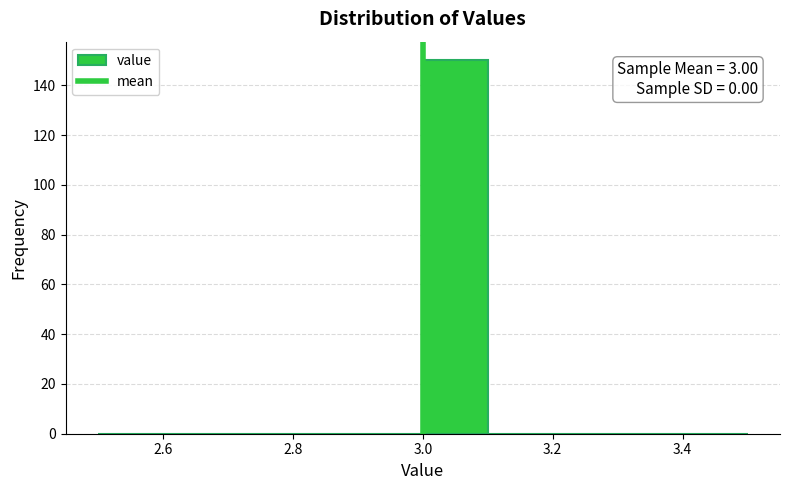

Which range on the x-axis has the tallest bar?

3.0 to 3.1